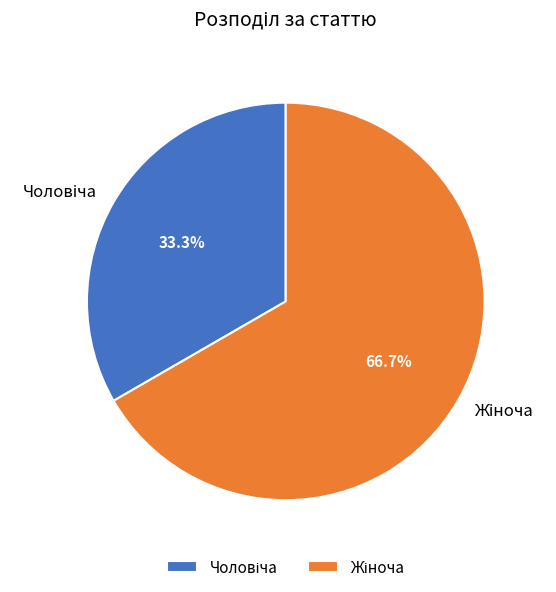

Is there any slice that represents more than half of the pie?

Yes